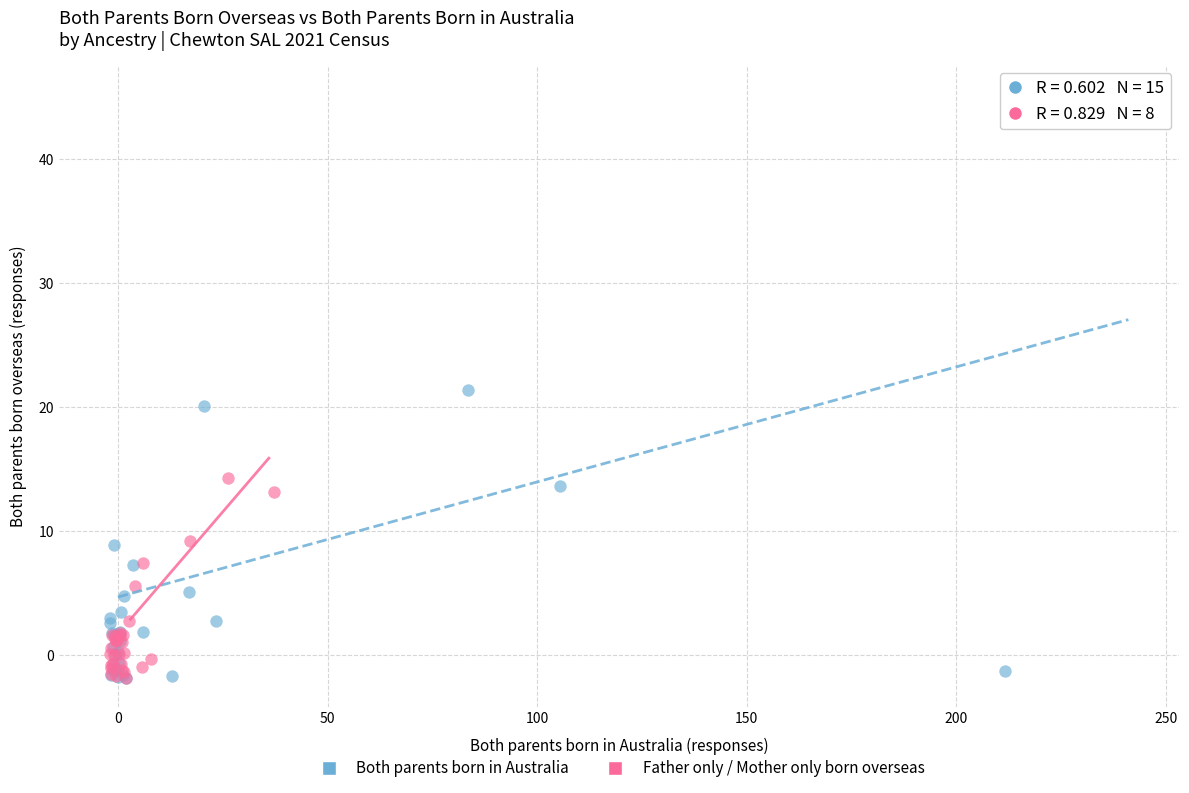

Which series reaches the maximum Y coordinate?

Both parents born in Australia